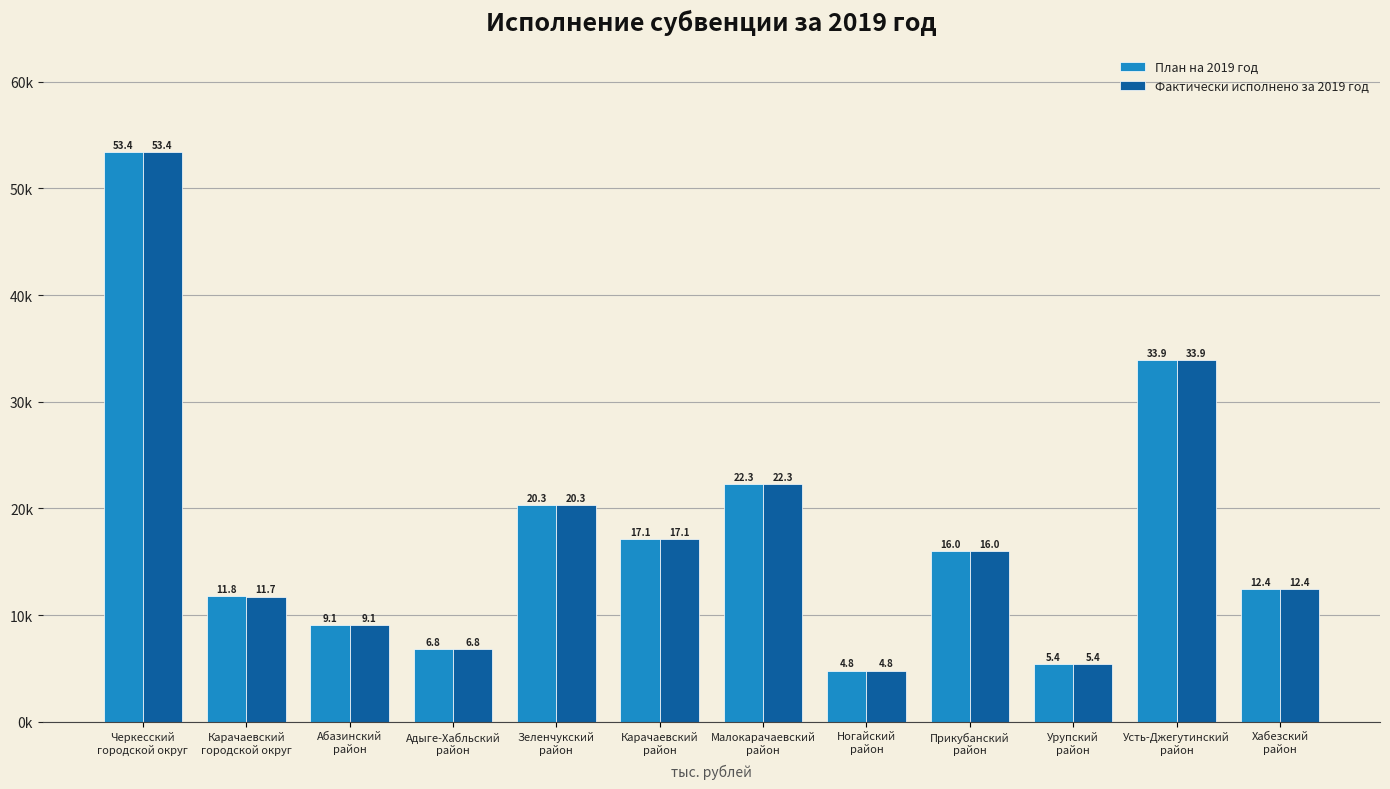

The План на 2019 год series shows 22295.3 at Малокарачаевский
район. True or false?

True